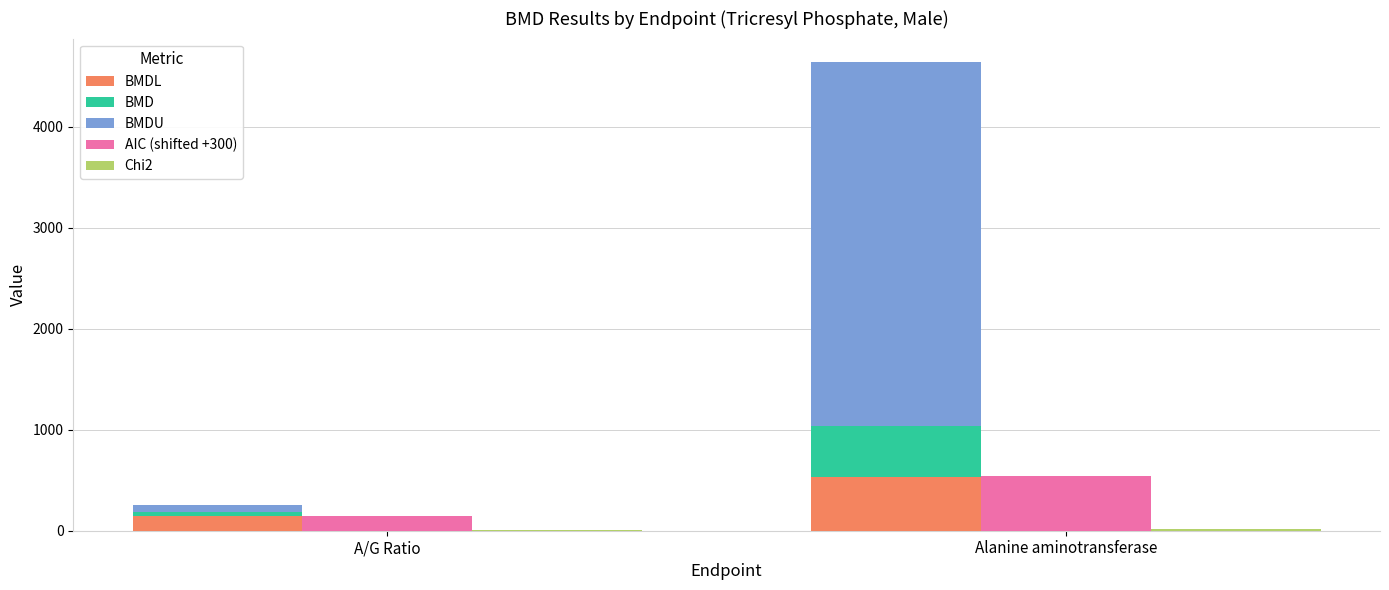

Is the value of AIC (shifted +300) at A/G Ratio greater than the value of BMD at Alanine aminotransferase?

No